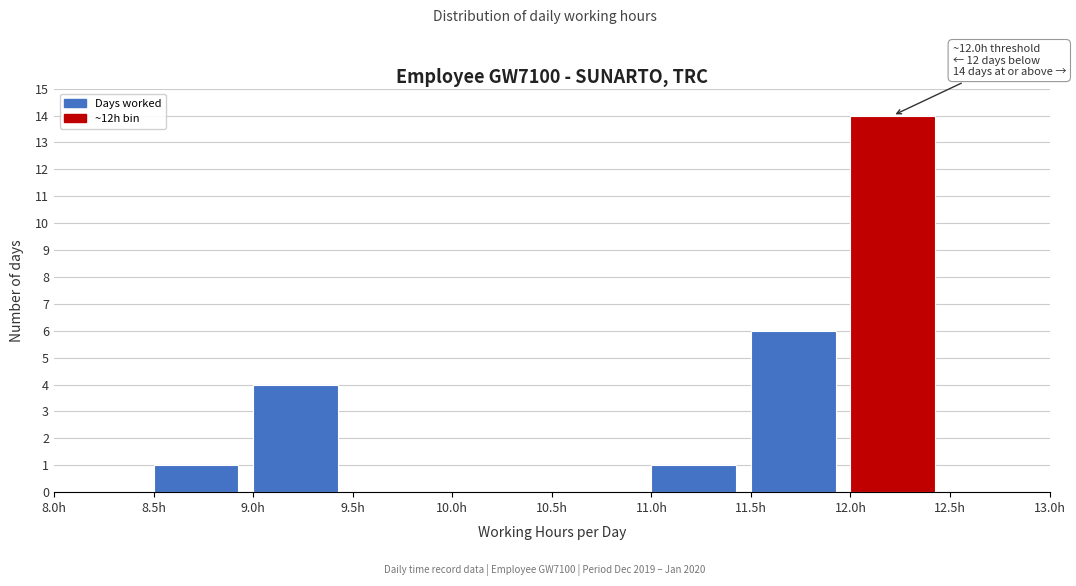

Which range on the x-axis has the tallest bar?

12.0 to 12.5